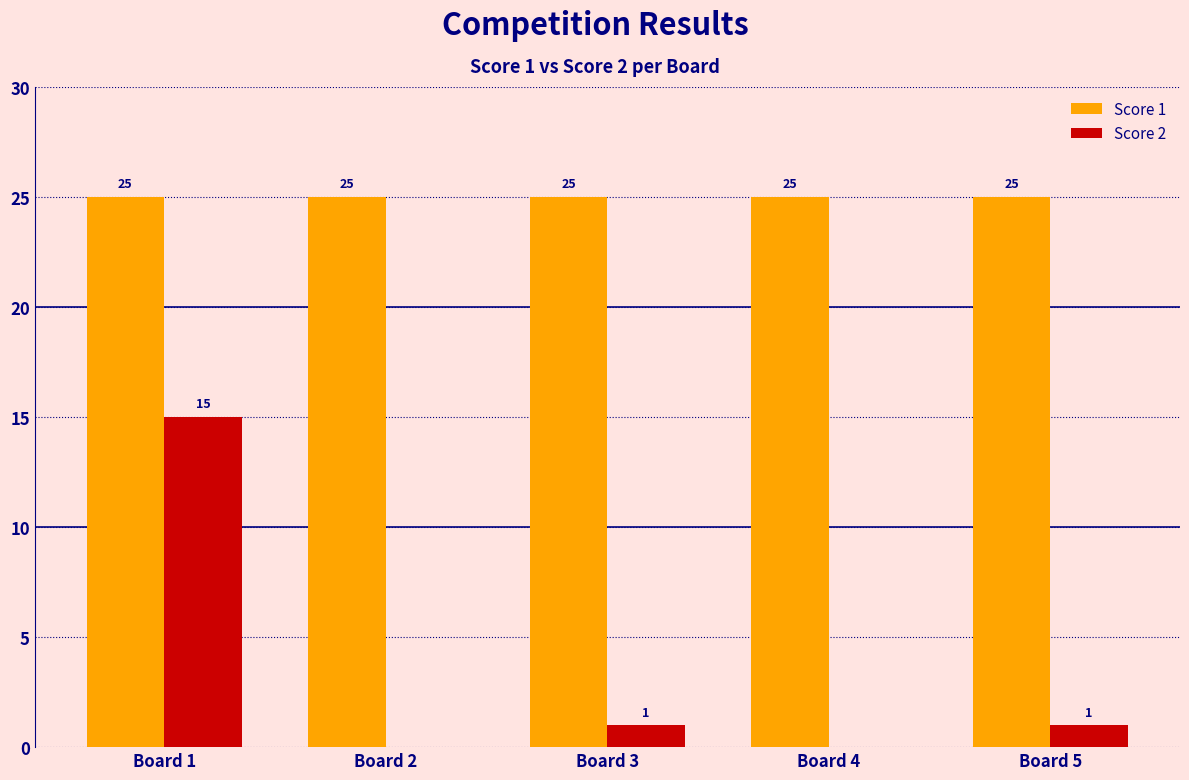

What is the spread (max minus min) of values at Board 3?

24